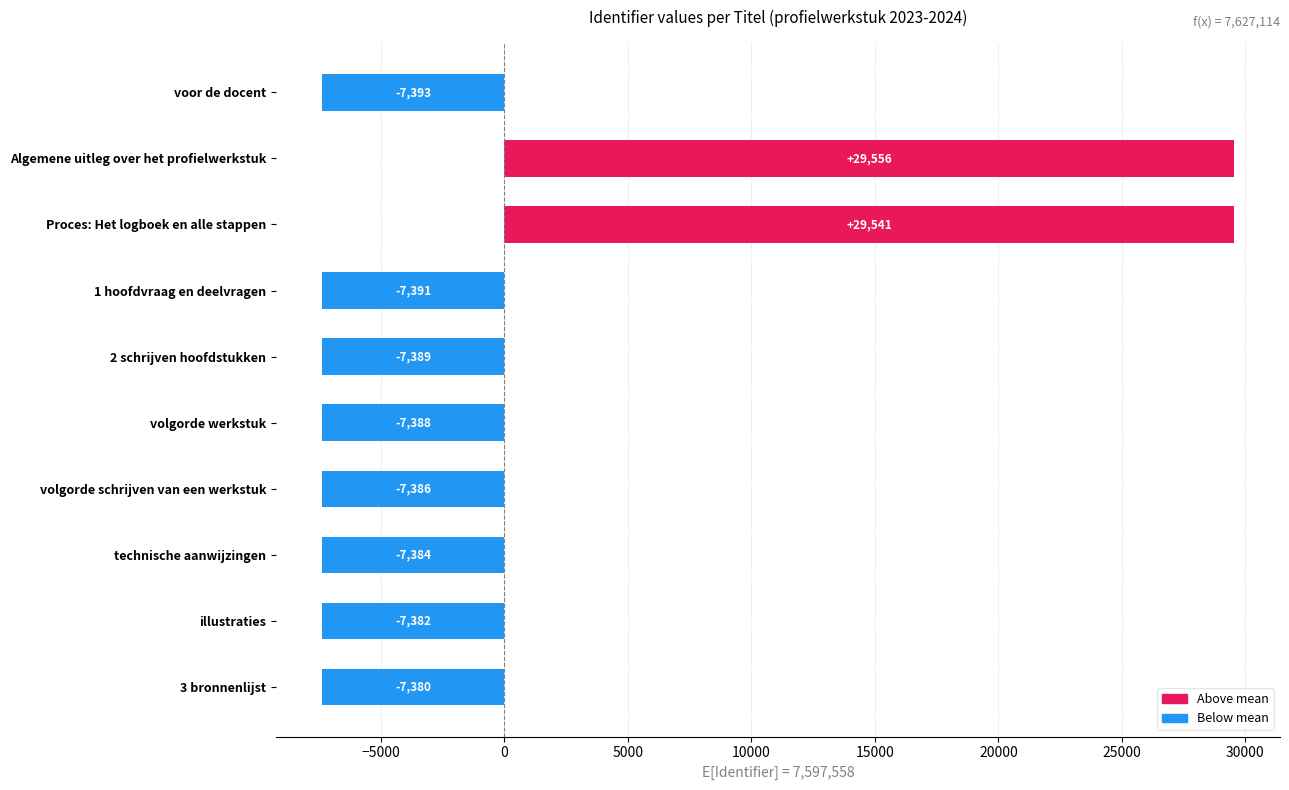

How many data points does each series have?

10